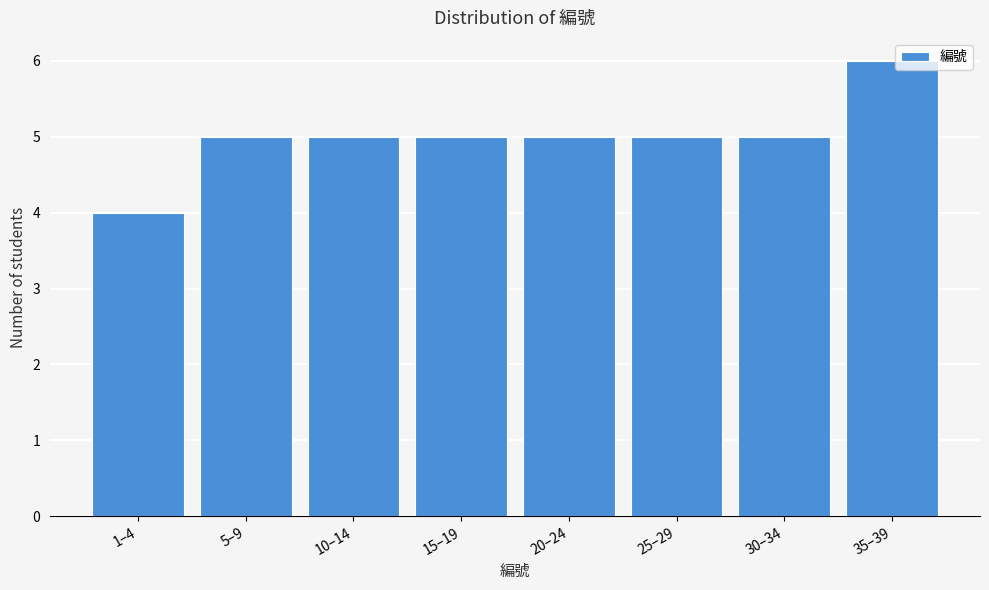

Reading left to right, extract all data points from this chart.

1–4=4	5–9=5	10–14=5	15–19=5	20–24=5	25–29=5	30–34=5	35–39=6